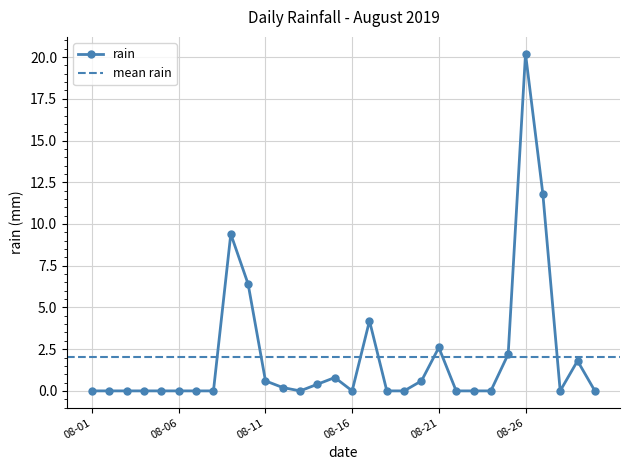

What is the value of the 11th point from the left?

0.6